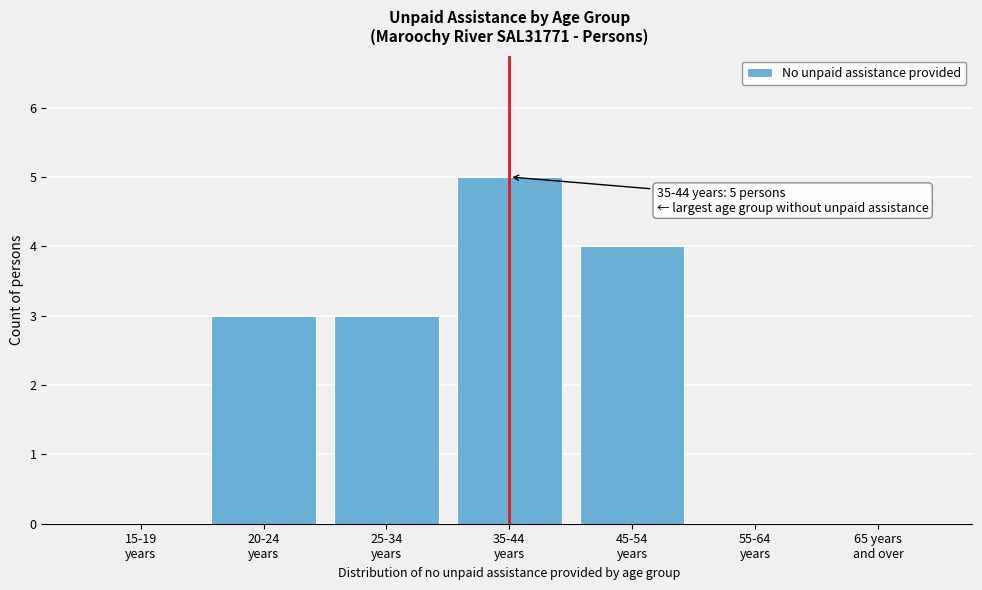

How many distinct data groups are displayed?

1